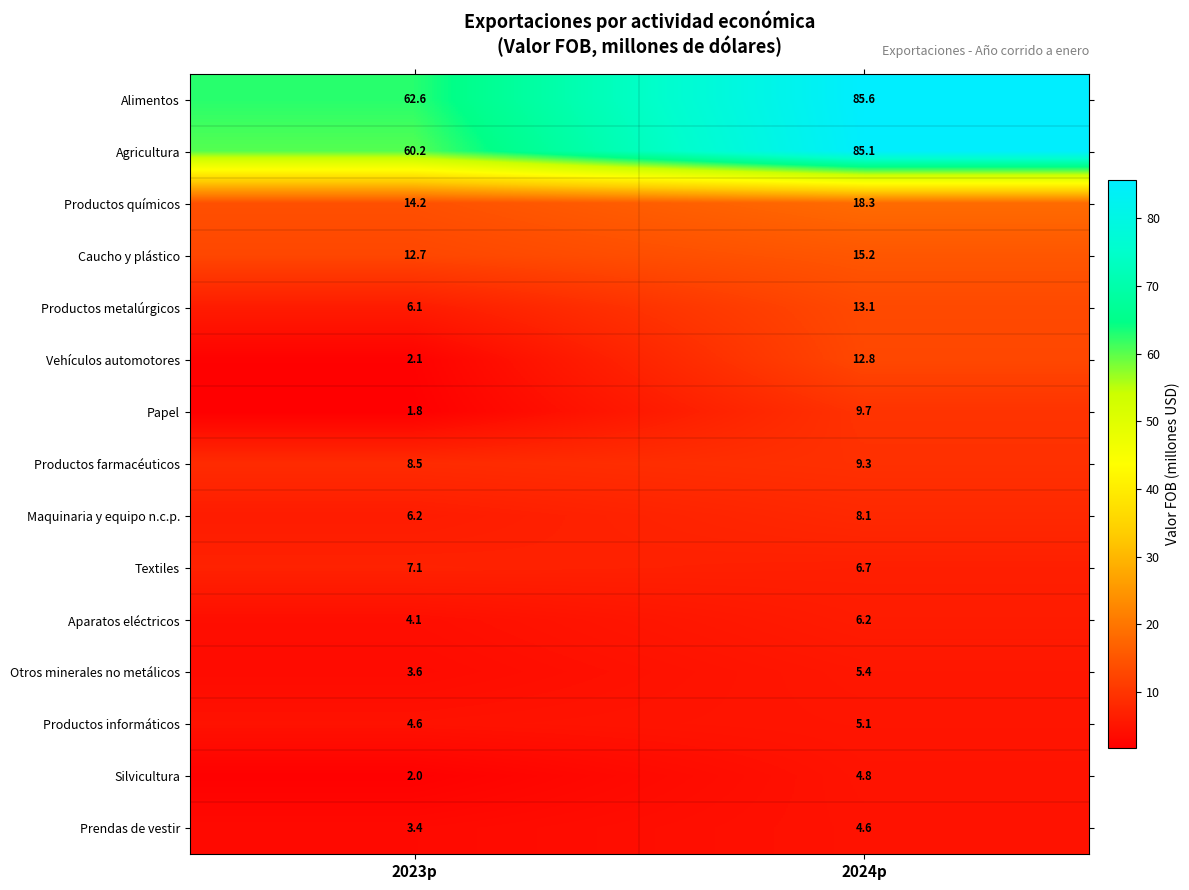

At which category is the sum across all series the highest?

2024p